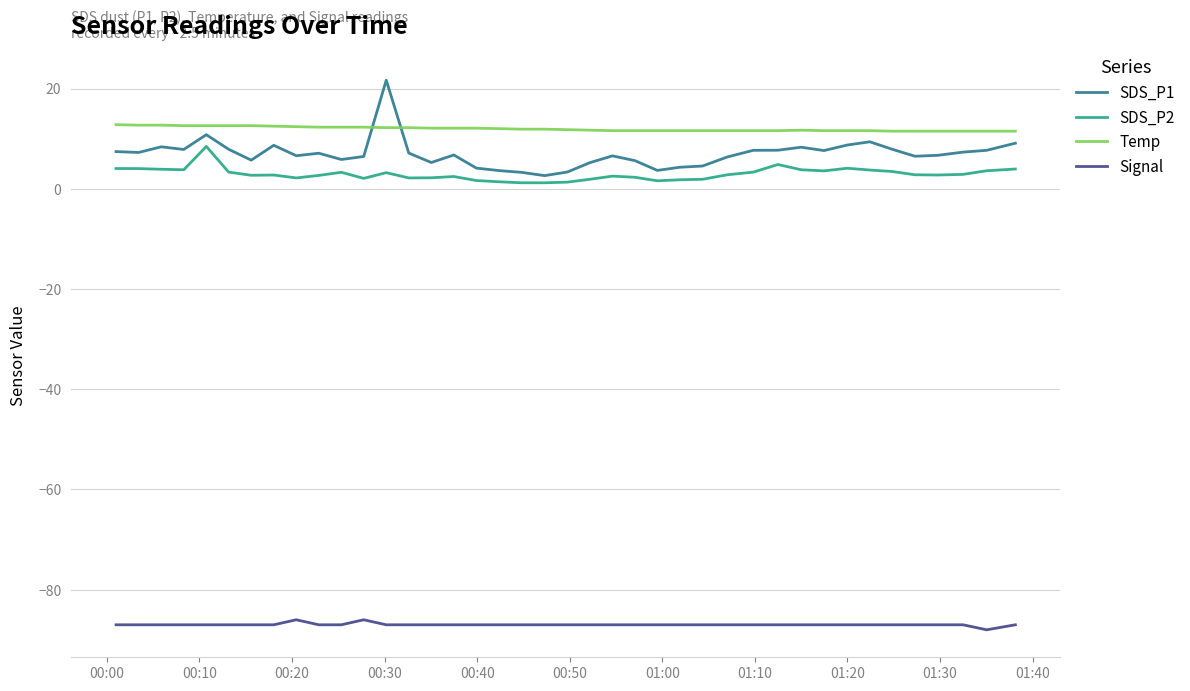

True or false: Signal and SDS_P1 cross at least once.

False